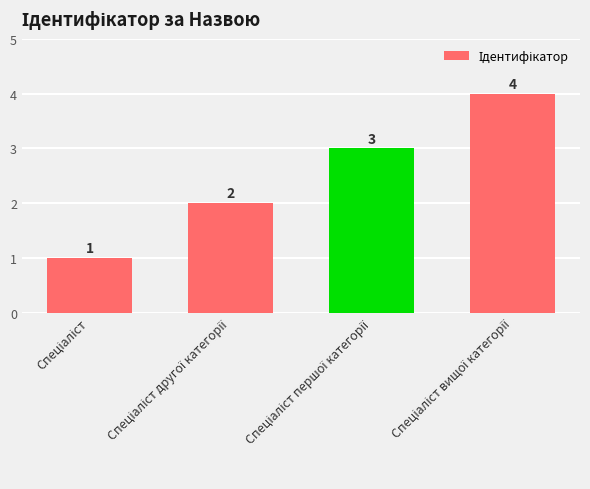

What is the value of the 3rd bar from the left?

3